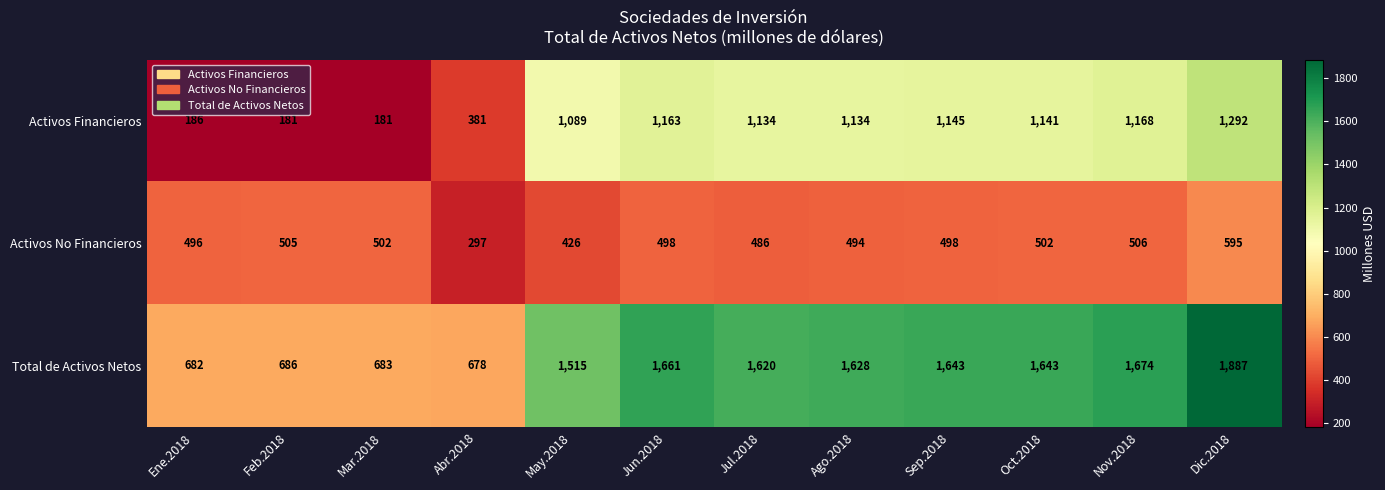

At May.2018, list the series in order from smallest to largest.

Activos No Financieros, Activos Financieros, Total de Activos Netos